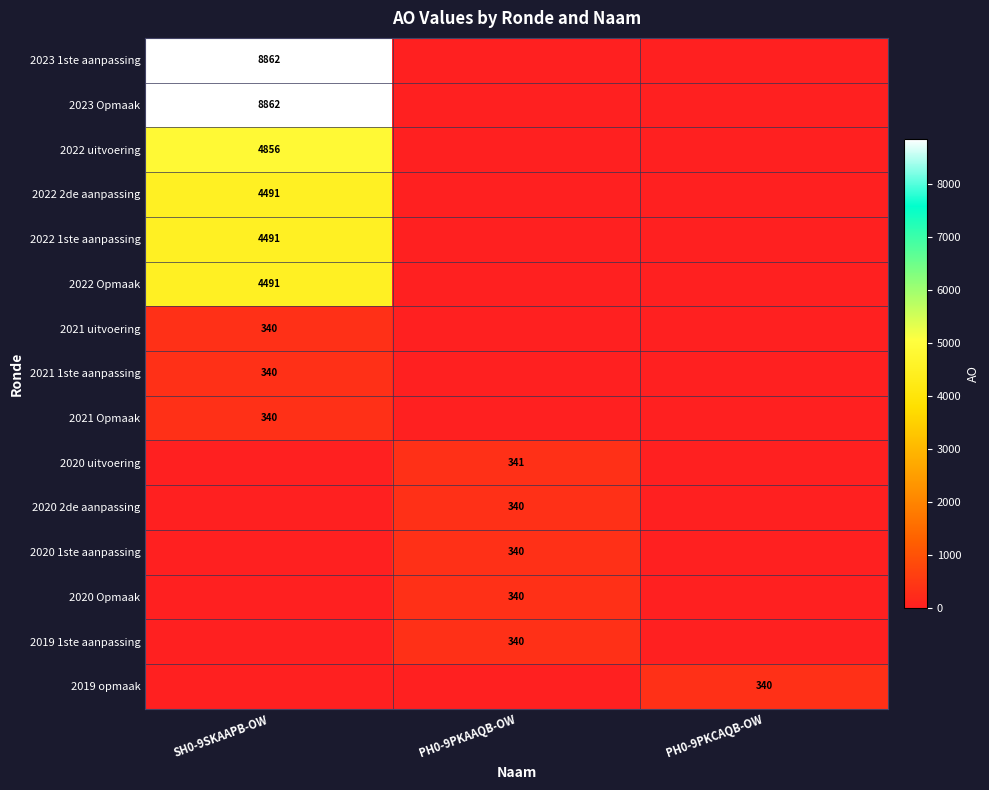

The value of 2022 Opmaak at SH0-9SKAAPB-OW is 4491. True or false?

True